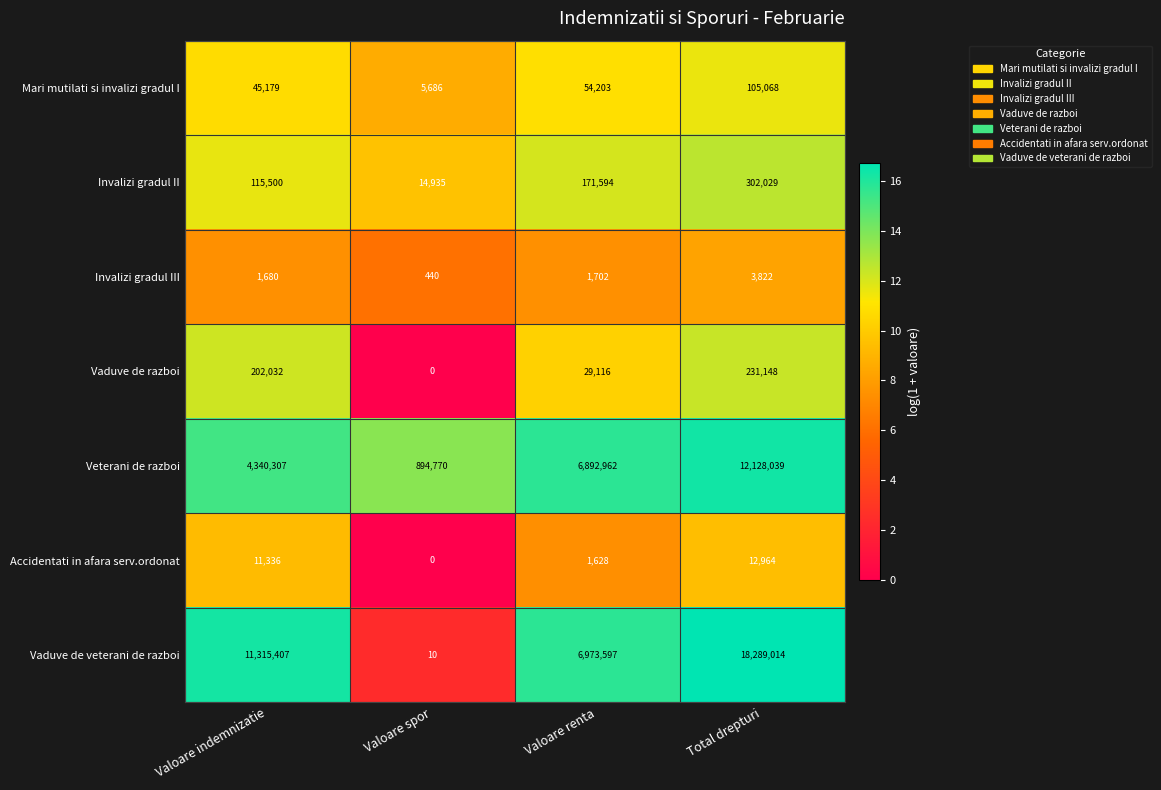

Rank the categories by Accidentati in afara serv.ordonat value from highest to lowest.

Total drepturi, Valoare indemnizatie, Valoare renta, Valoare spor